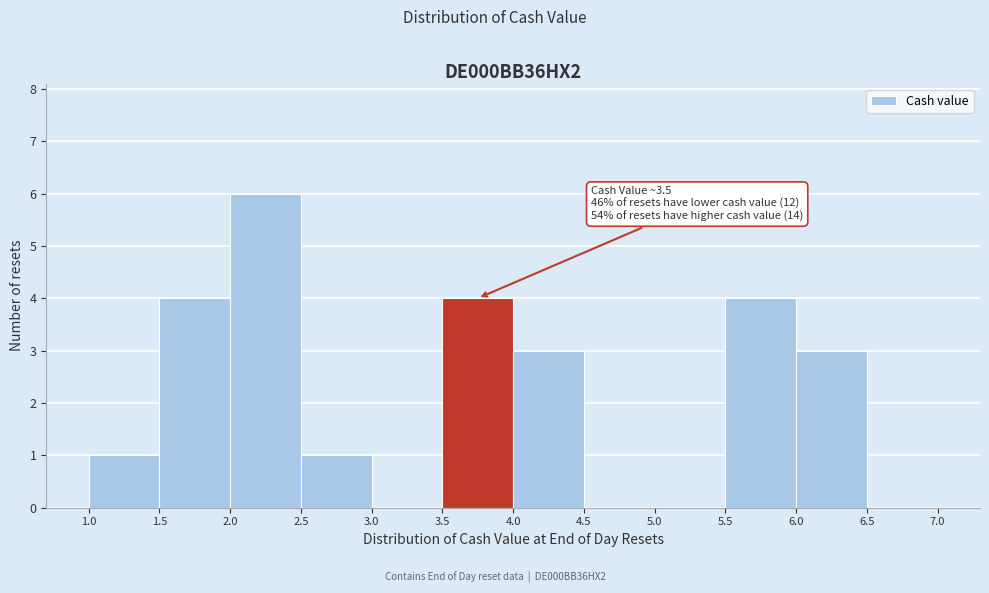

Which range on the x-axis has the tallest bar?

2.0 to 2.5